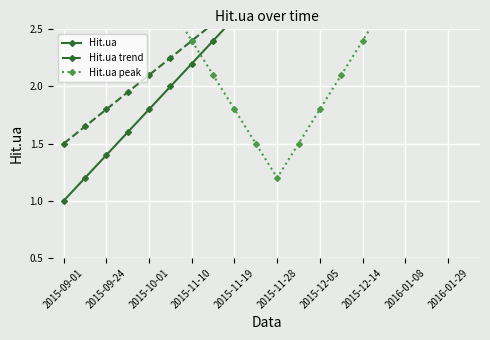

What position from the left is 2015-11-28?

6